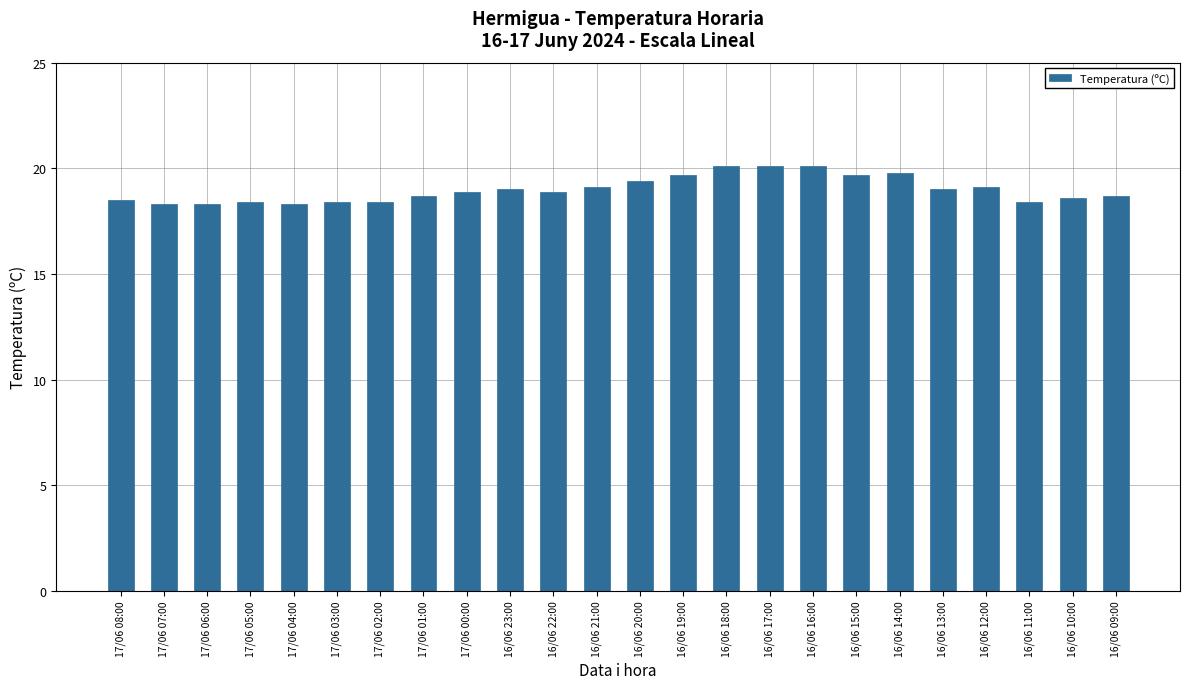

The chart shows a value of 31.0 at 17/06 01:00. True or false?

False